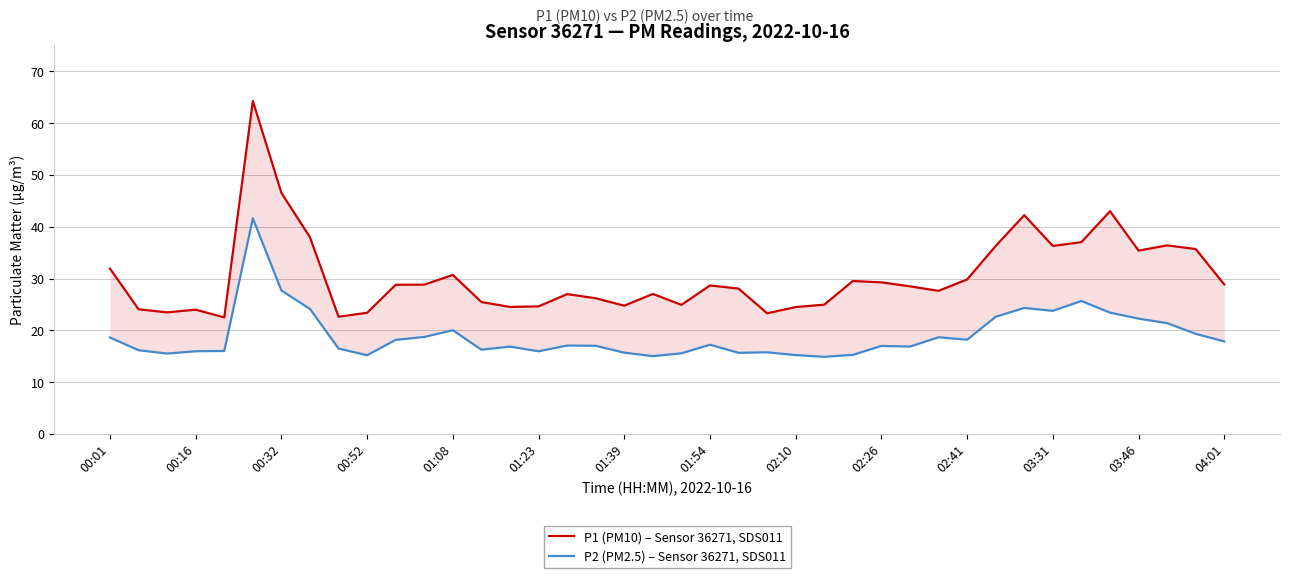

What is the difference between the highest and lowest values at 00:01?

13.3